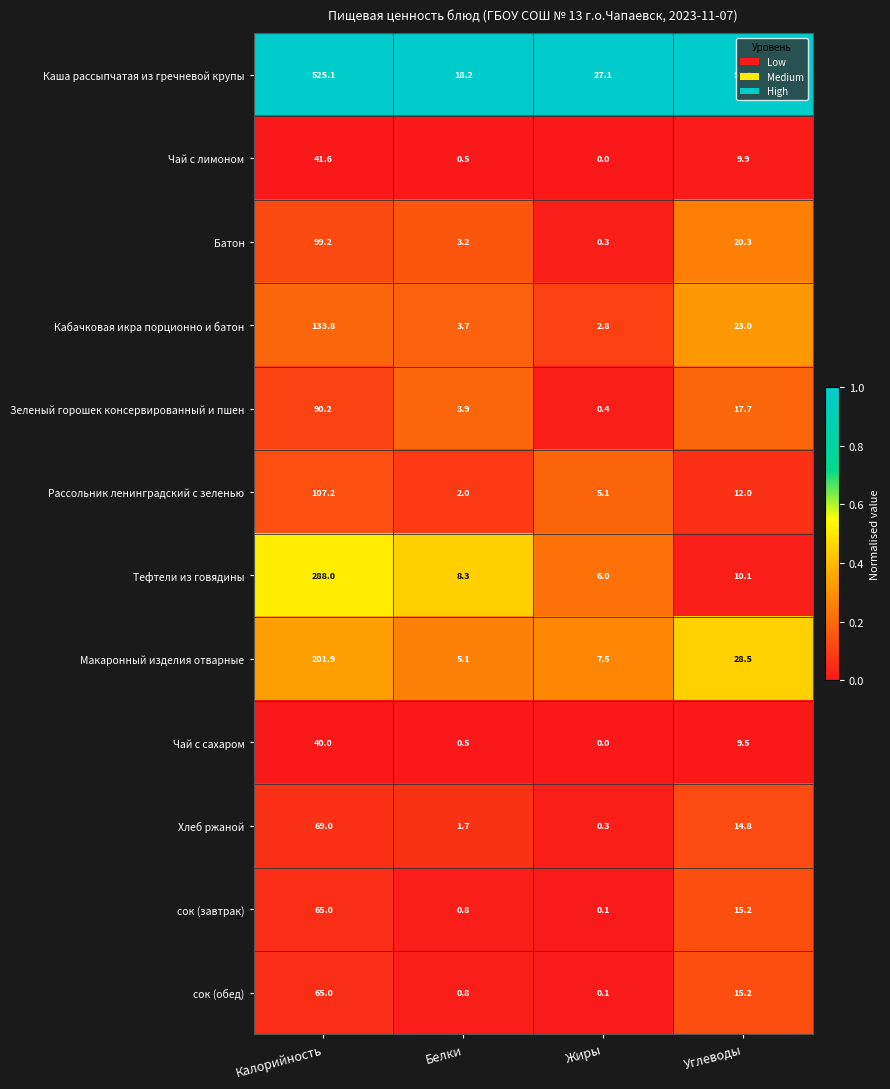

At how many categories does at least one series exceed 0?

4